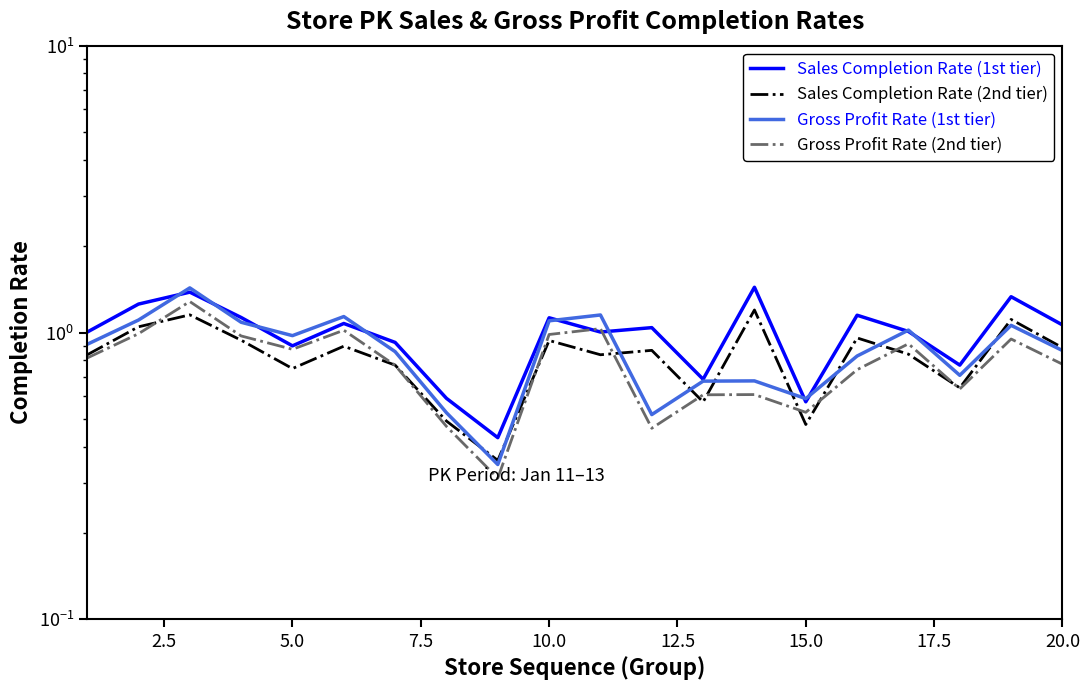

Reading left to right, what are all the values shown in this chart?

Sales Completion Rate (1st tier): 1.0	1.3	1.4	1.1	0.9	1.1	0.9	0.6	0.4	1.1	1.0	1.0	0.7	1.4	0.6	1.1	1.0	0.8	1.3	1.1
Sales Completion Rate (2nd tier): 0.8	1.0	1.2	0.9	0.7	0.9	0.8	0.5	0.4	0.9	0.8	0.9	0.6	1.2	0.5	1.0	0.8	0.6	1.1	0.9
Gross Profit Rate (1st tier): 0.9	1.1	1.4	1.1	1.0	1.1	0.9	0.5	0.3	1.1	1.2	0.5	0.7	0.7	0.6	0.8	1.0	0.7	1.1	0.9
Gross Profit Rate (2nd tier): 0.8	1.0	1.3	1.0	0.9	1.0	0.8	0.5	0.3	1.0	1.0	0.5	0.6	0.6	0.5	0.7	0.9	0.6	0.9	0.8